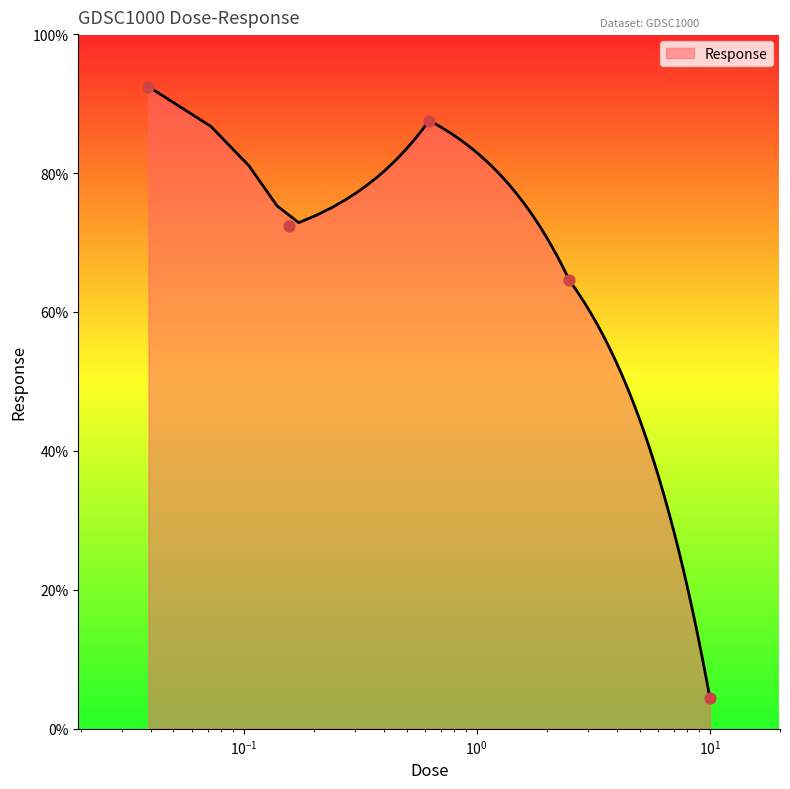

What is the maximum value for Response?

92.4